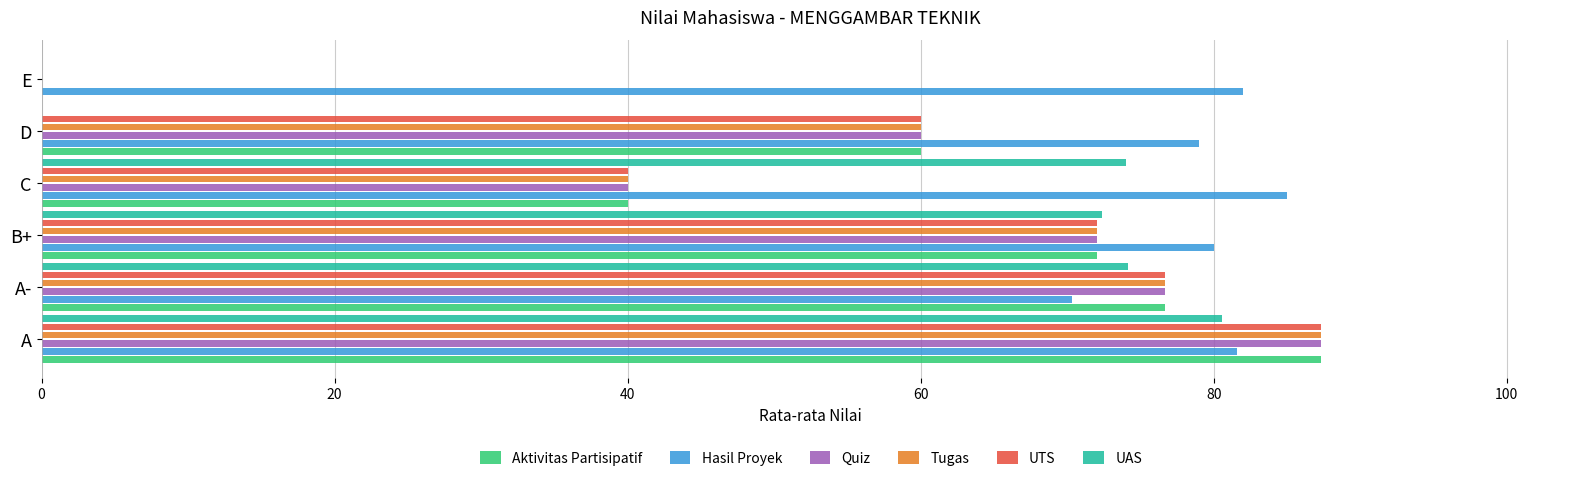

Is it true that Quiz equals 87.3 at A?

True